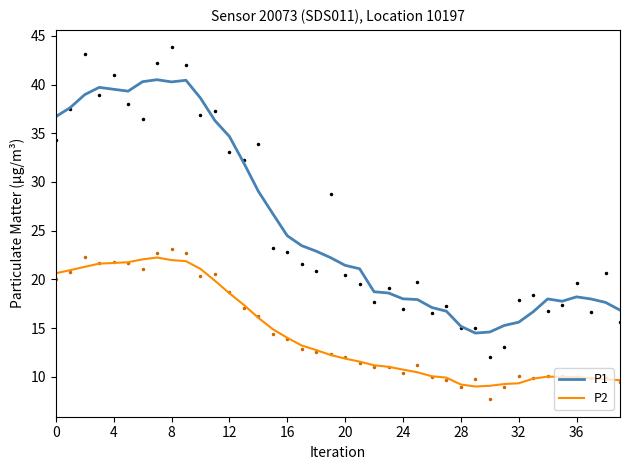

What are all the series names shown in the legend?

P1, P2